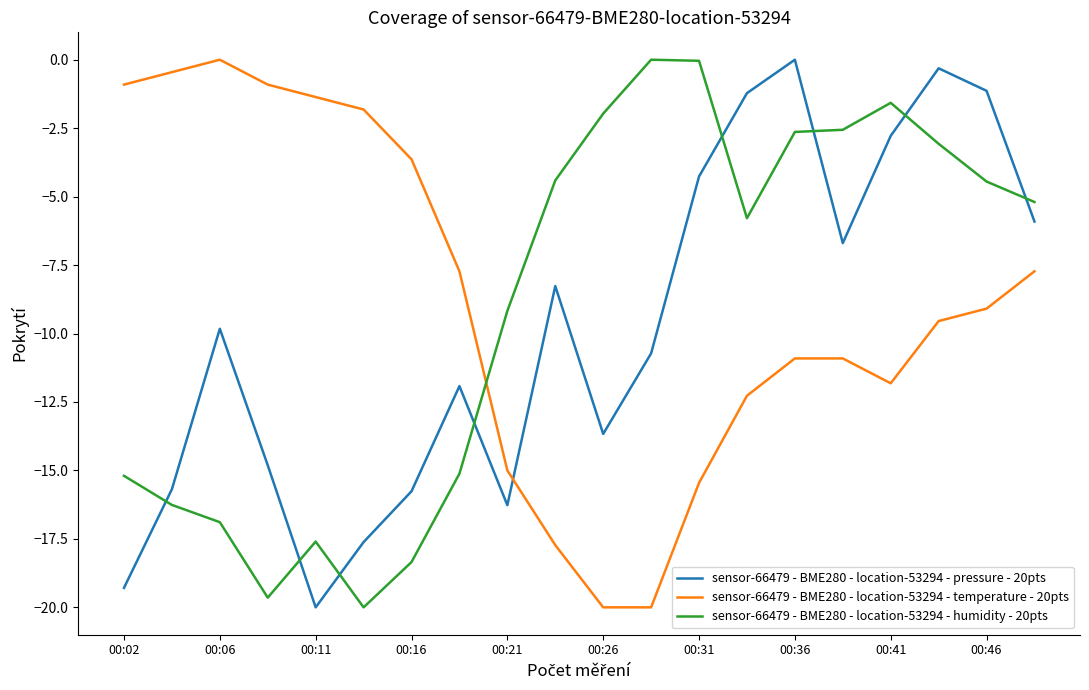

What is the minimum value shown in the chart?

-20.0